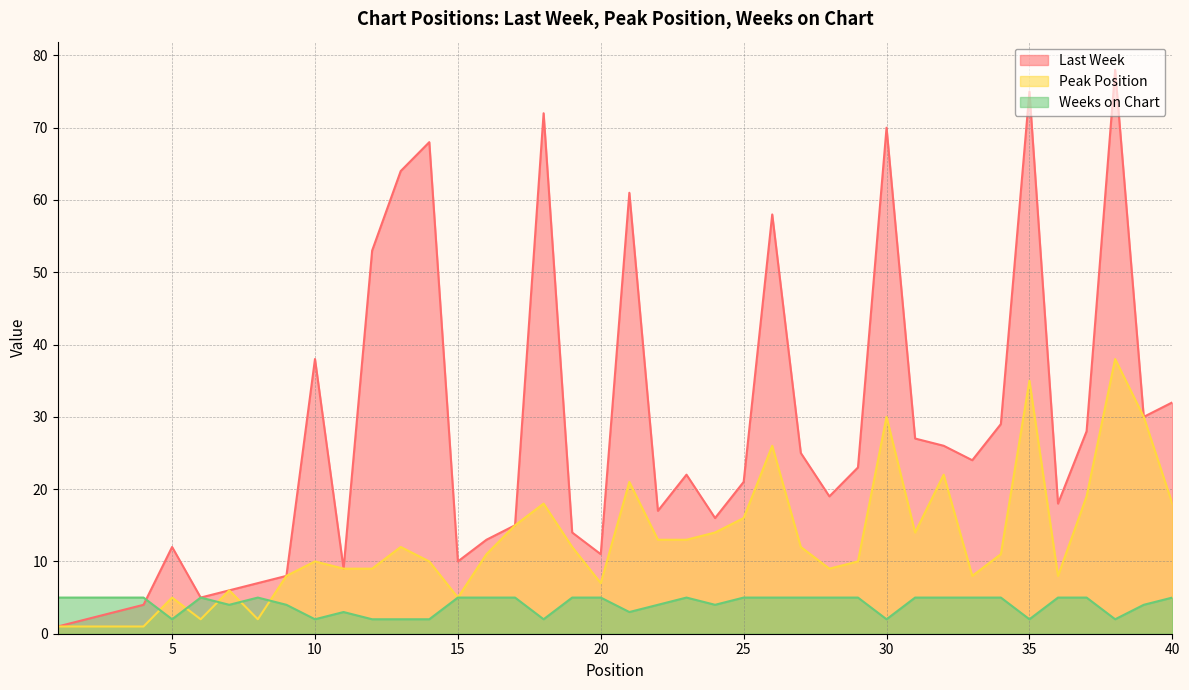

Which has a higher value, 38 or 6?

38